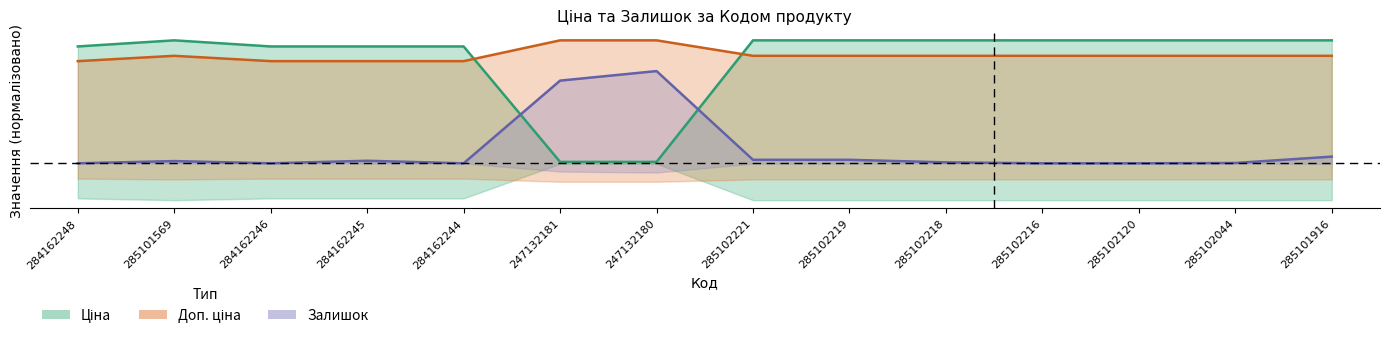

The value of Ціна at 285102221 is 0.3. True or false?

False